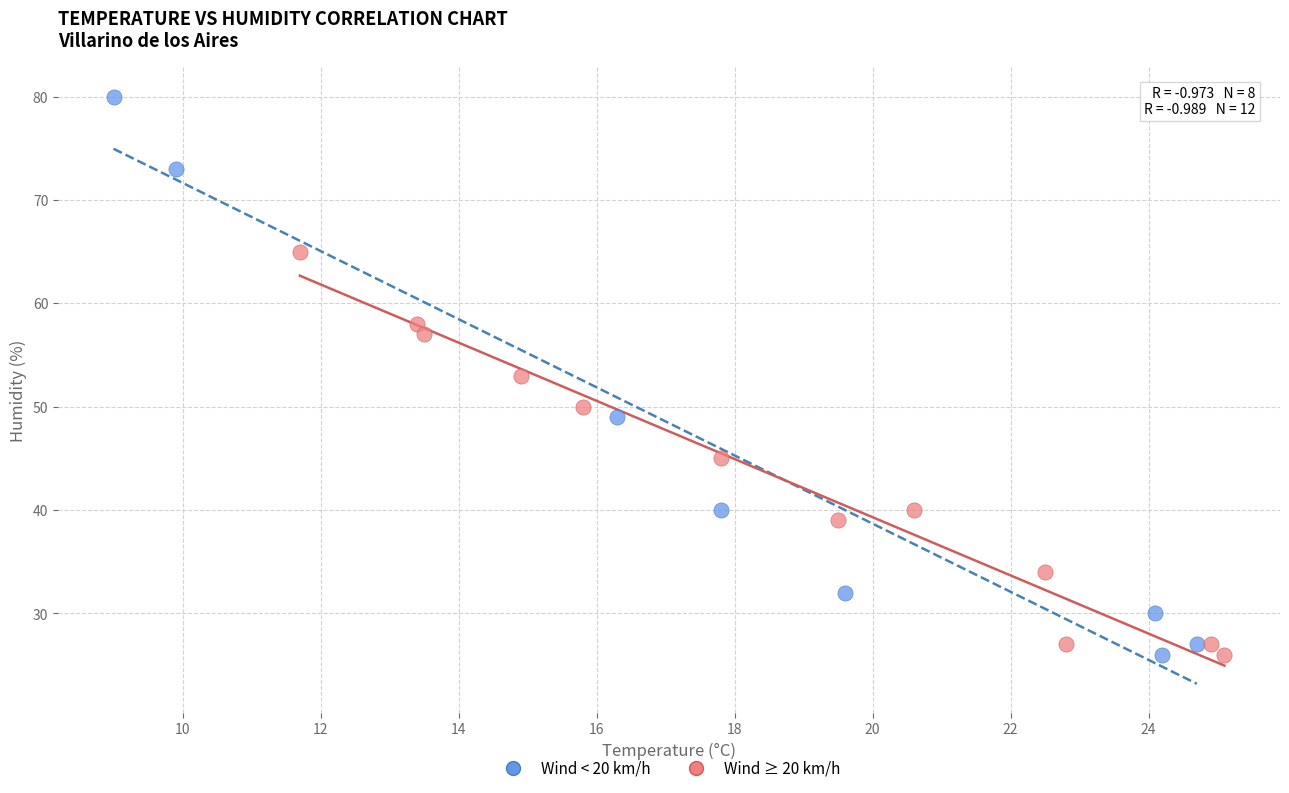

Which series reaches the maximum Y coordinate?

Wind < 20 km/h